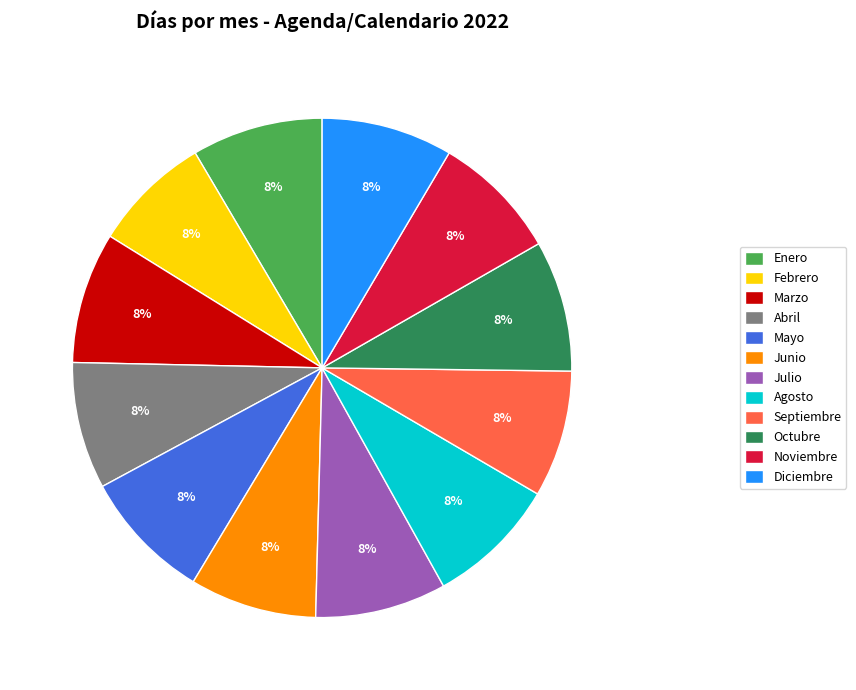

To the nearest percent, what is the combined percentage of Agosto and Abril?

17%